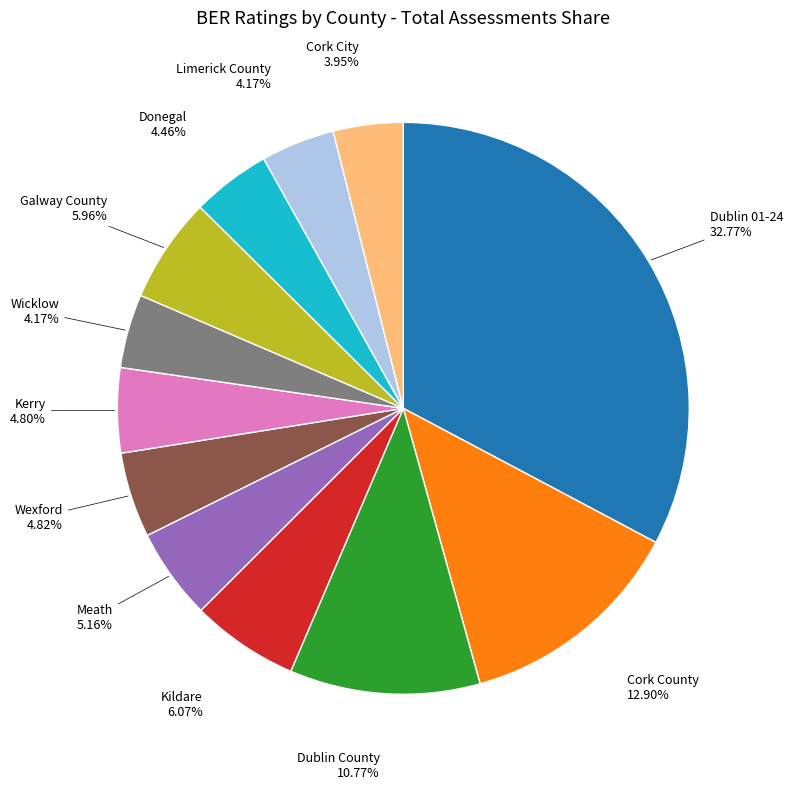

Is there a majority slice in this chart?

No